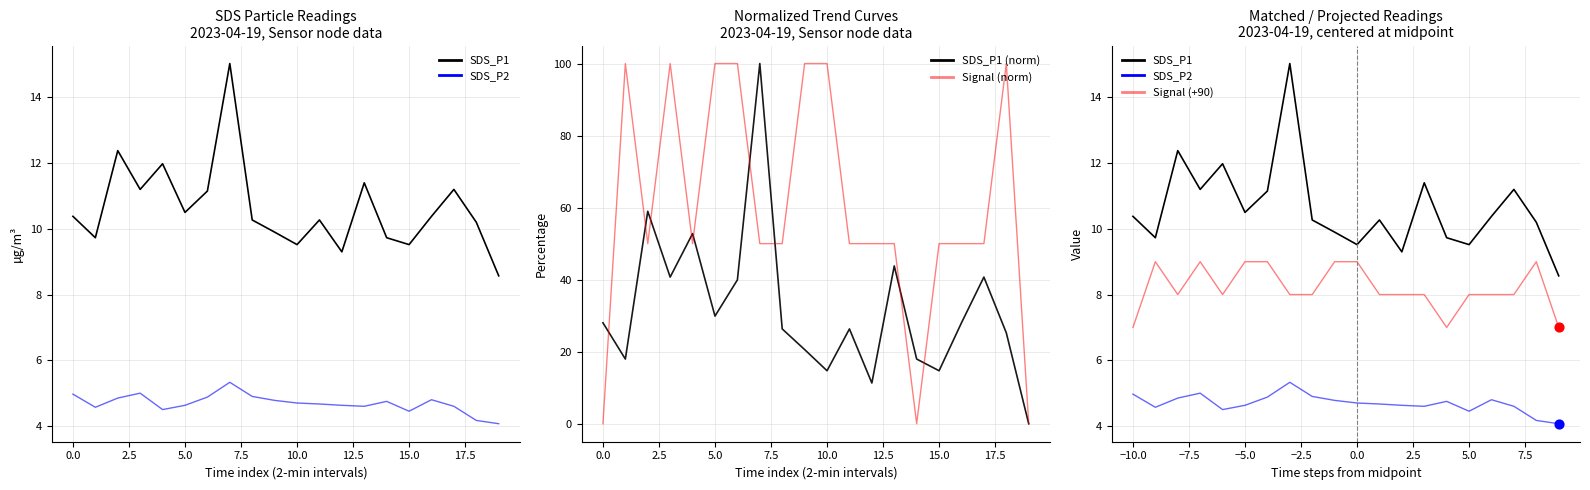

What are all the series names shown in the legend?

SDS_P1, SDS_P2, SDS_P1 (norm), Signal (norm), Signal (+90)